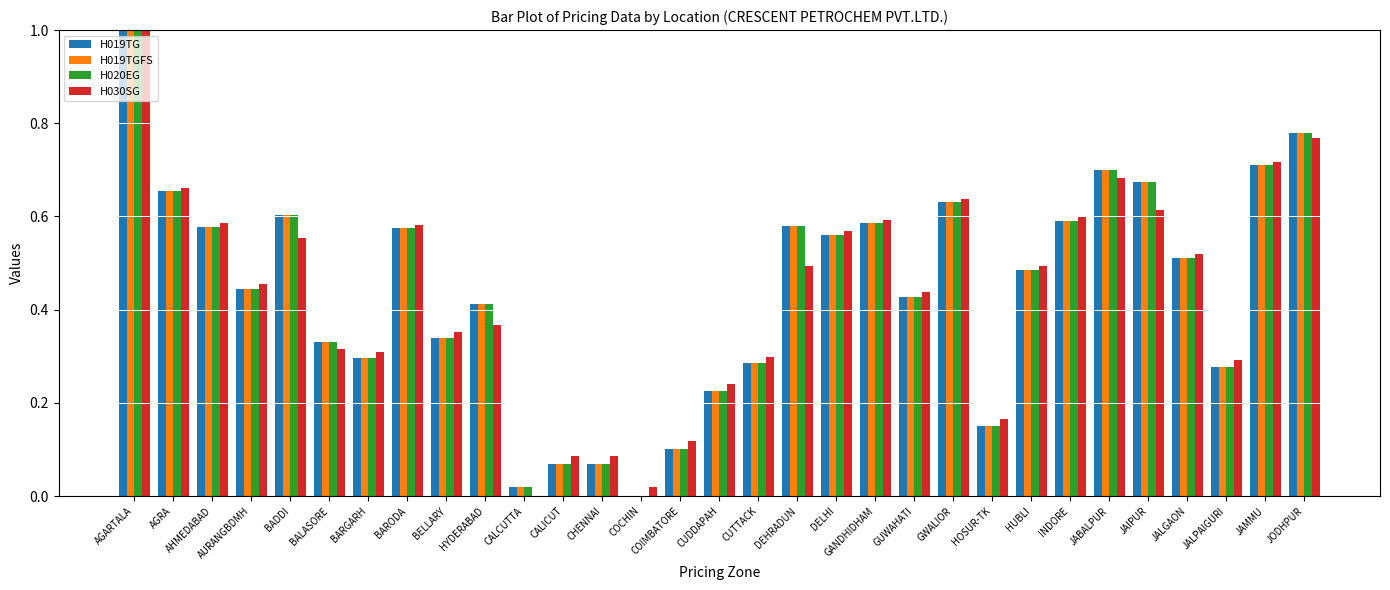

What is the total value across all series at BALASORE?

1.3